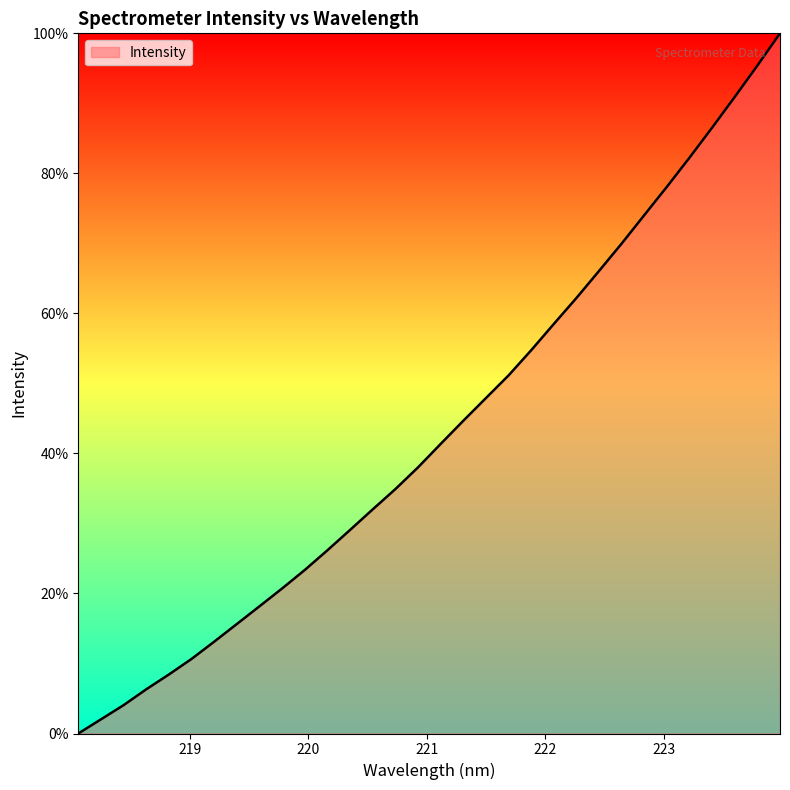

What is the difference between the maximum and minimum values?

100.0